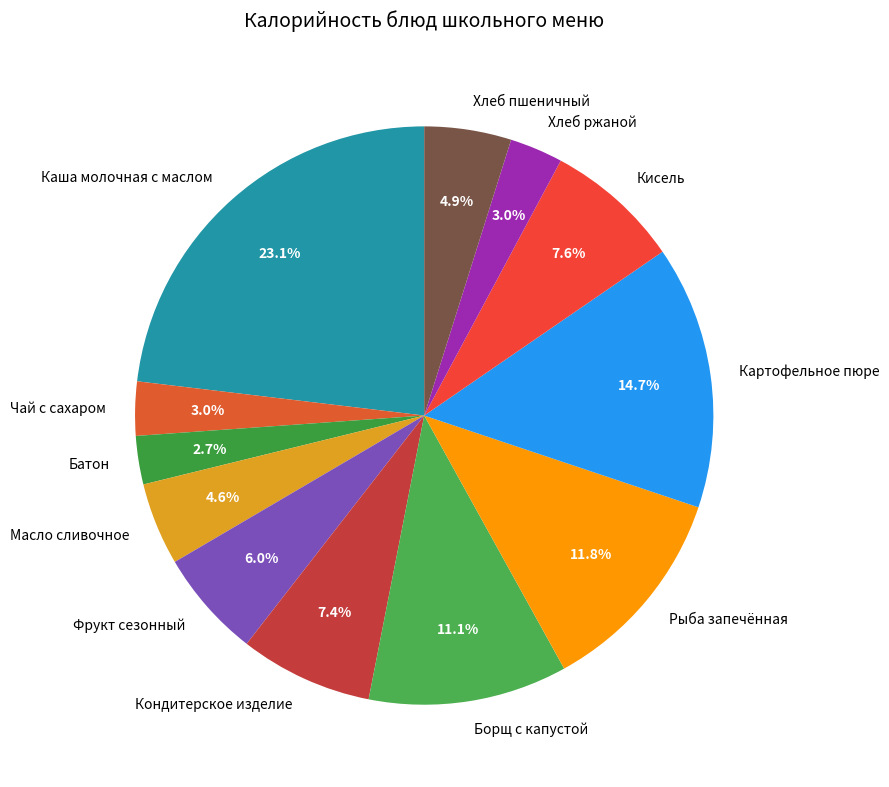

How many slices are in this pie chart?

12